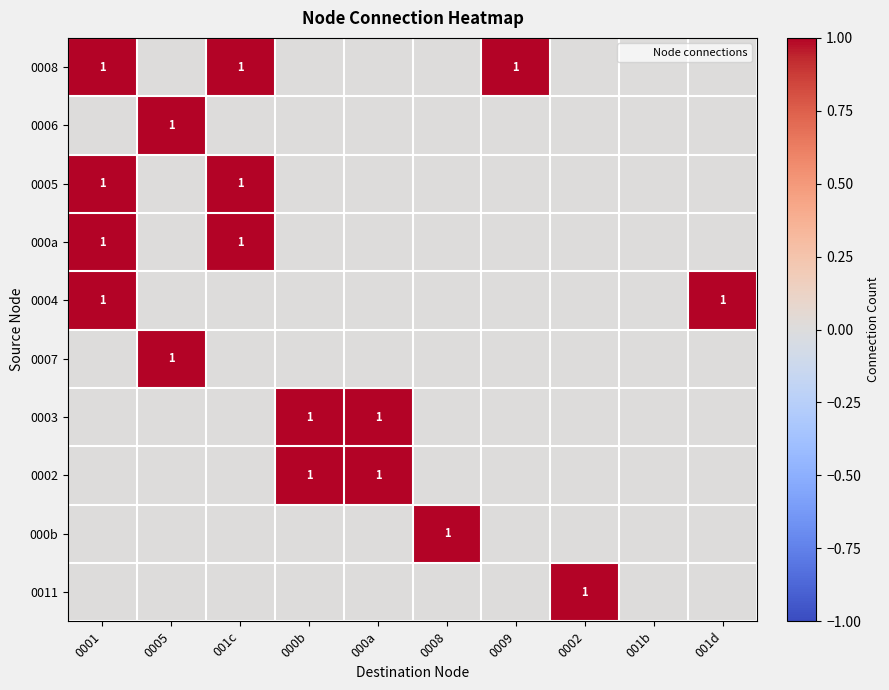

At which label does 000a reach its peak?

0001